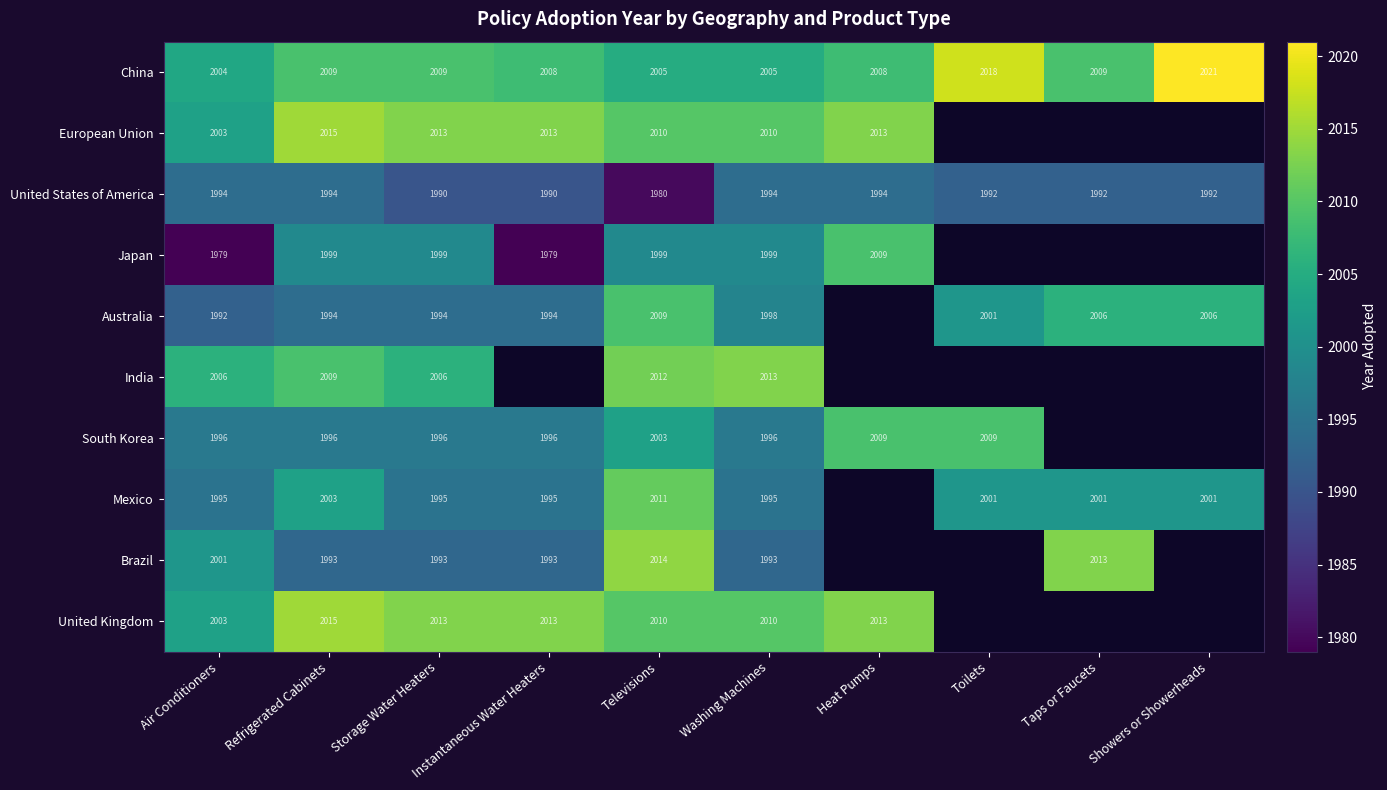

What is the total value across all series at Storage Water Heaters?

20008